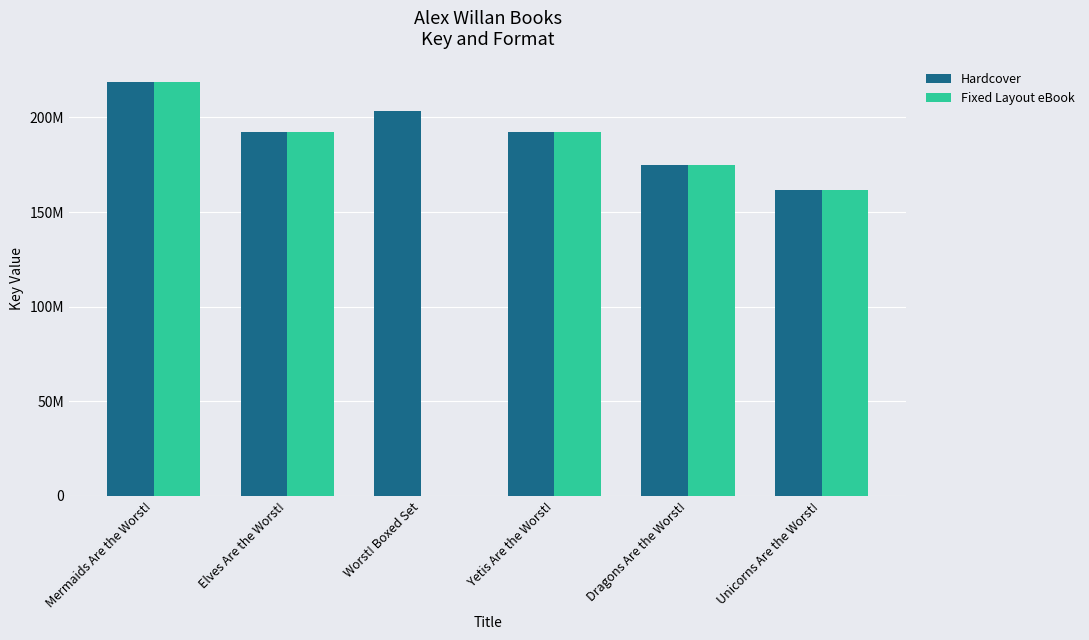

At which category is the sum across all series the highest?

Mermaids Are the Worst!